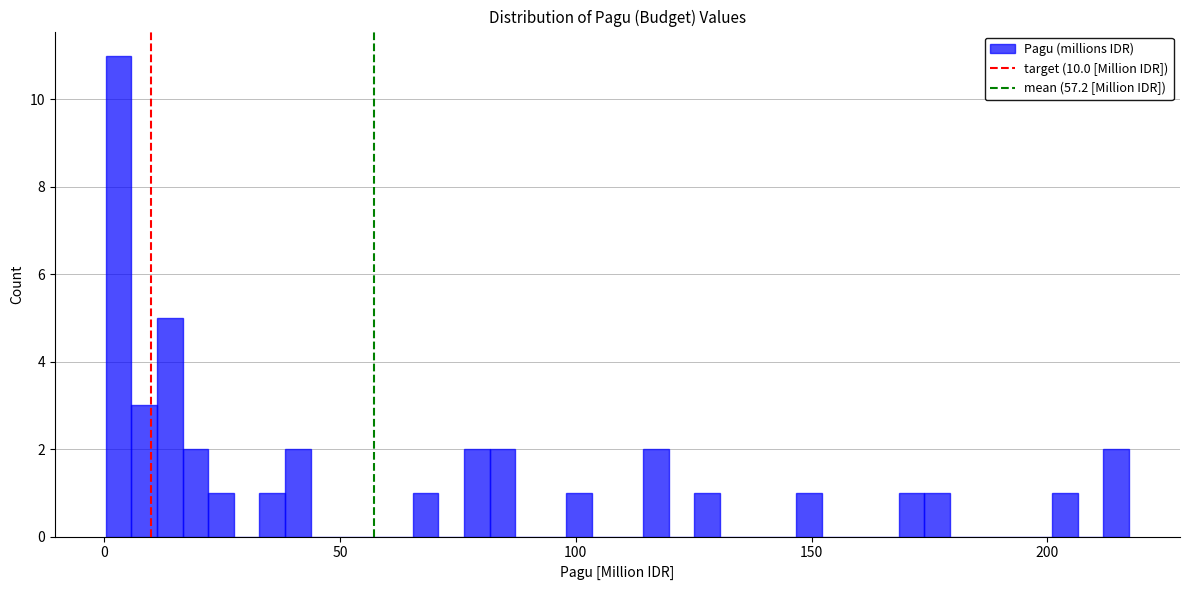

Read against the x-axis, roughly where is the centre of the tallest bar?

5